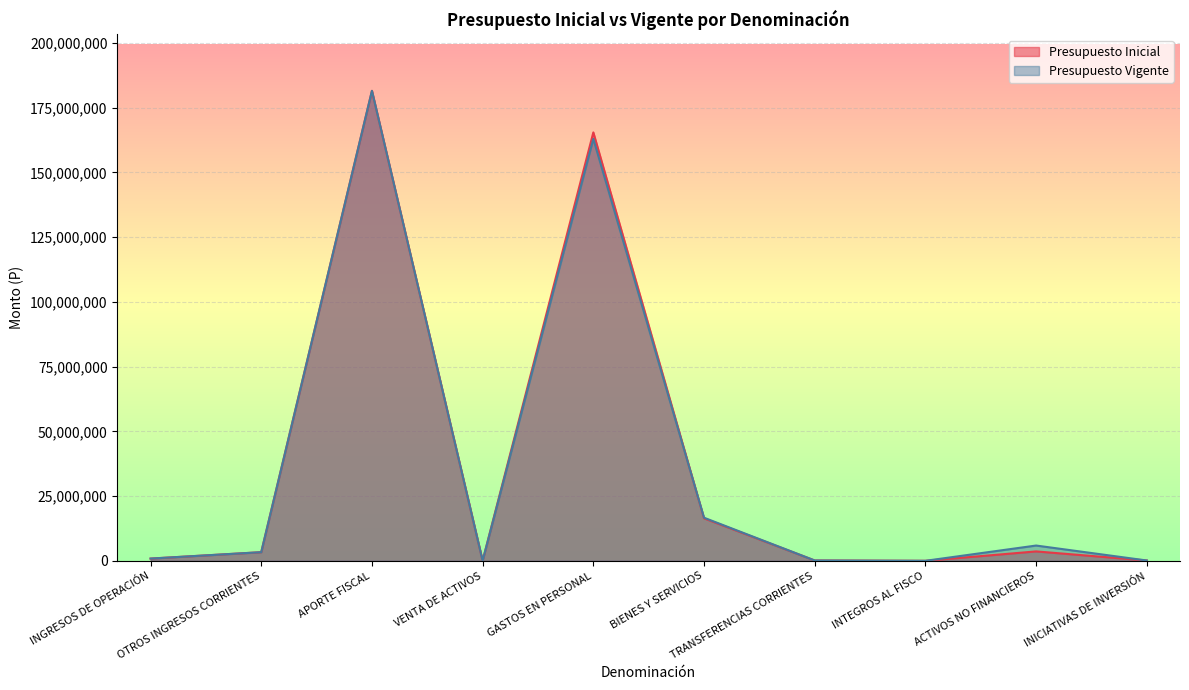

How many values in the Presupuesto Vigente series are below 3331986?

5